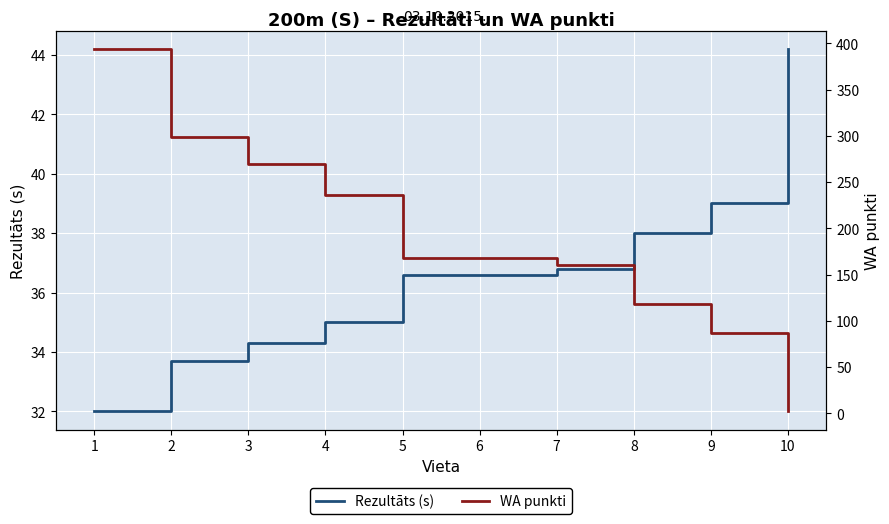

Which series has the largest total across all categories?

WA punkti